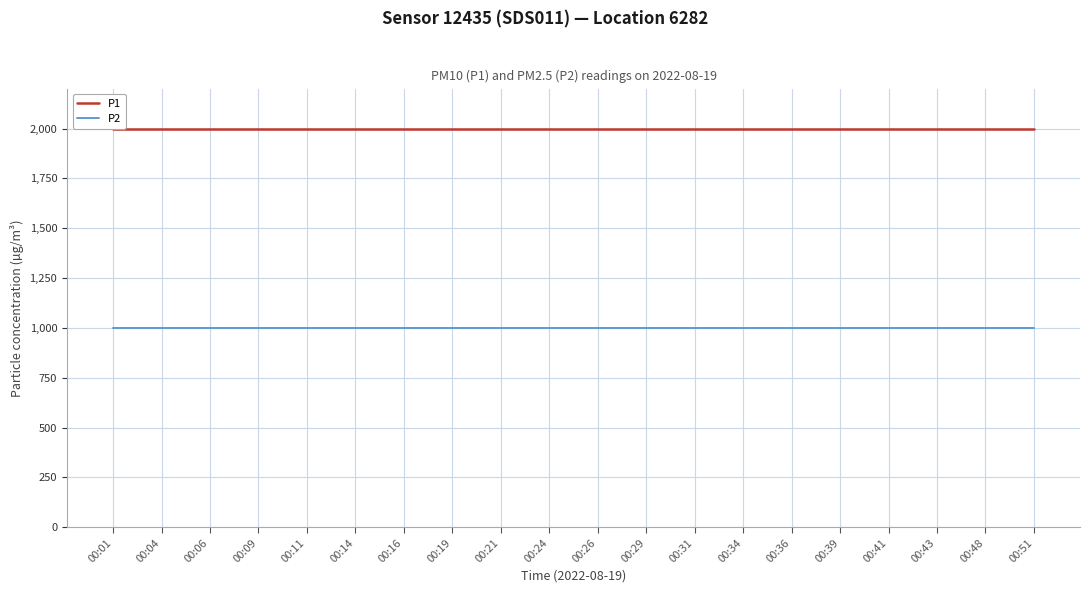

Is this an area chart (filled region under the line)?

No